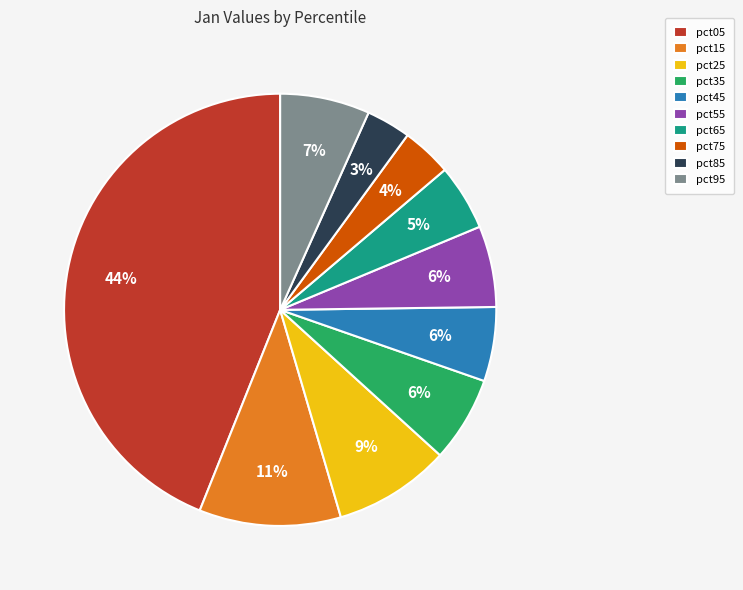

Is there any slice that represents more than half of the pie?

No